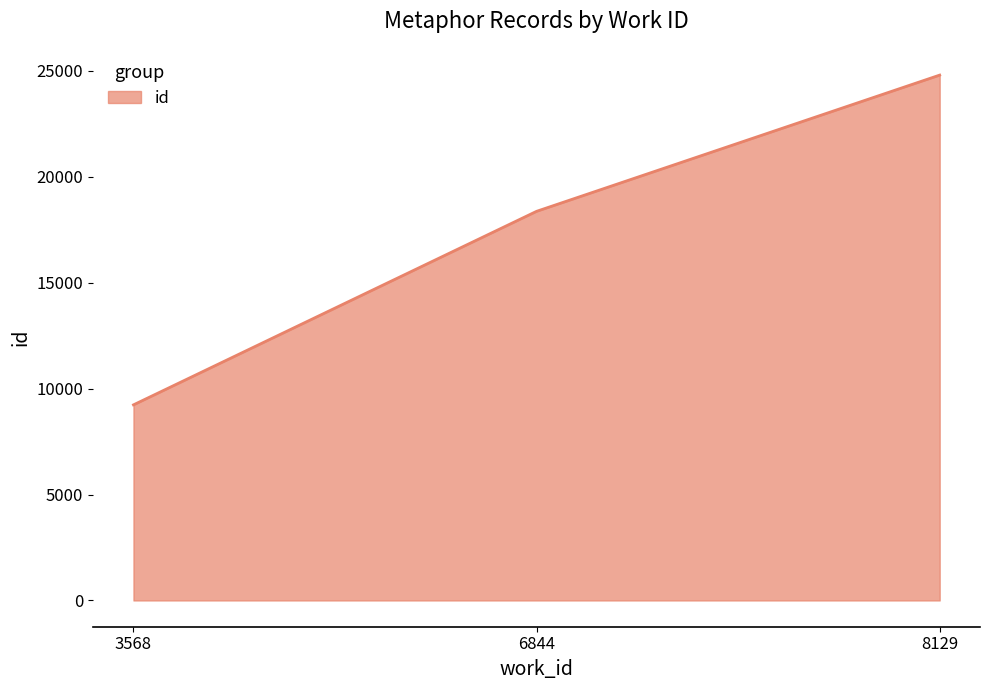

List the labels in order of value, smallest first.

3568, 6844, 8129